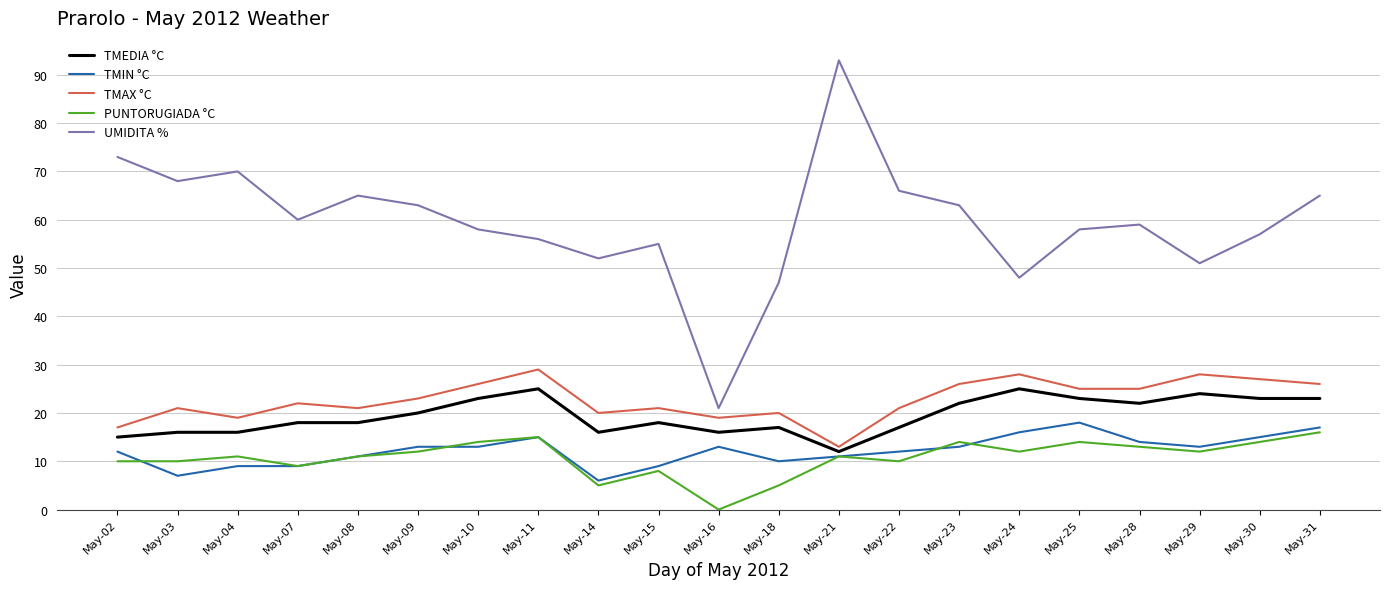

List the series in order of their peak value, highest first.

UMIDITA %, TMAX °C, TMEDIA °C, TMIN °C, PUNTORUGIADA °C